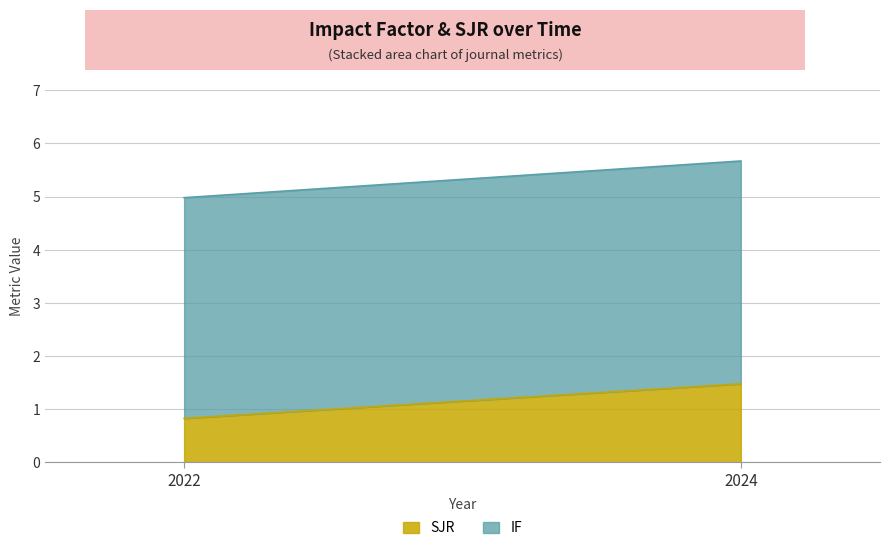

List the series in order of their overall mean, highest first.

IF, SJR